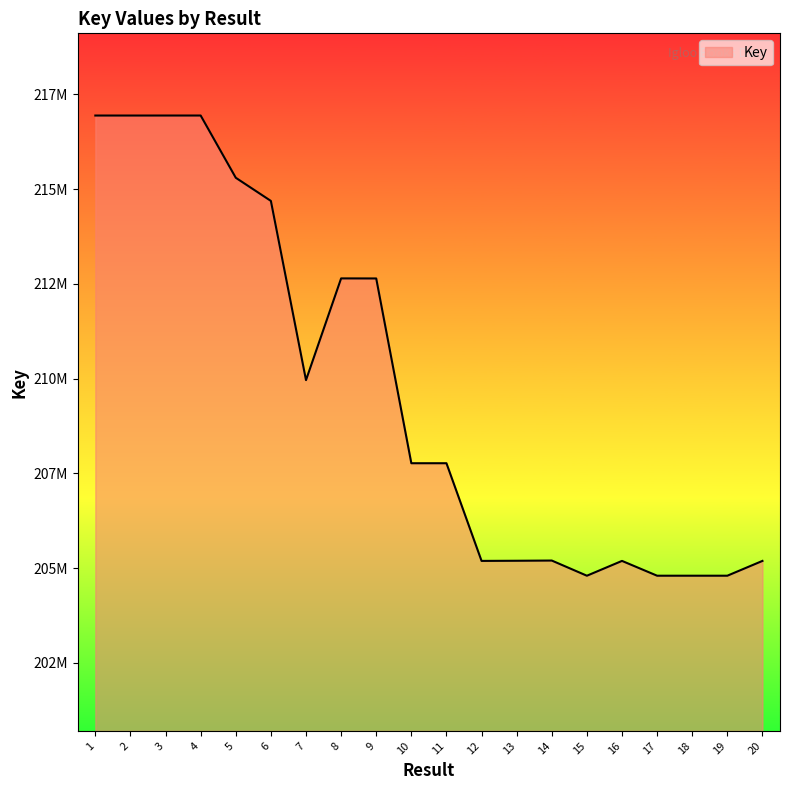

Is this an area chart (filled region under the line)?

Yes